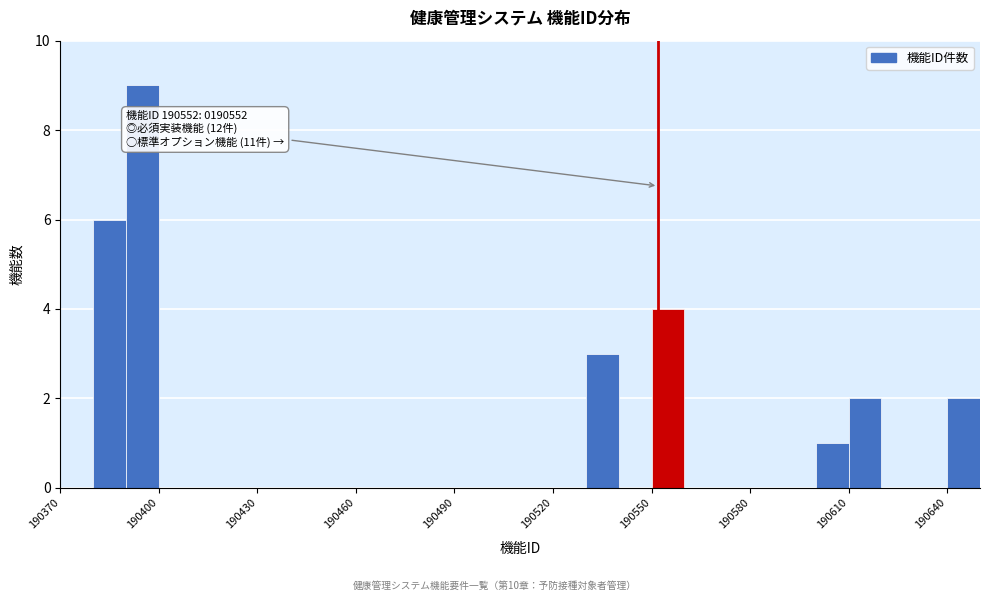

Around what value on the x-axis is the tallest bar? Give the approximate position of its centre, as read against the axis.

190395